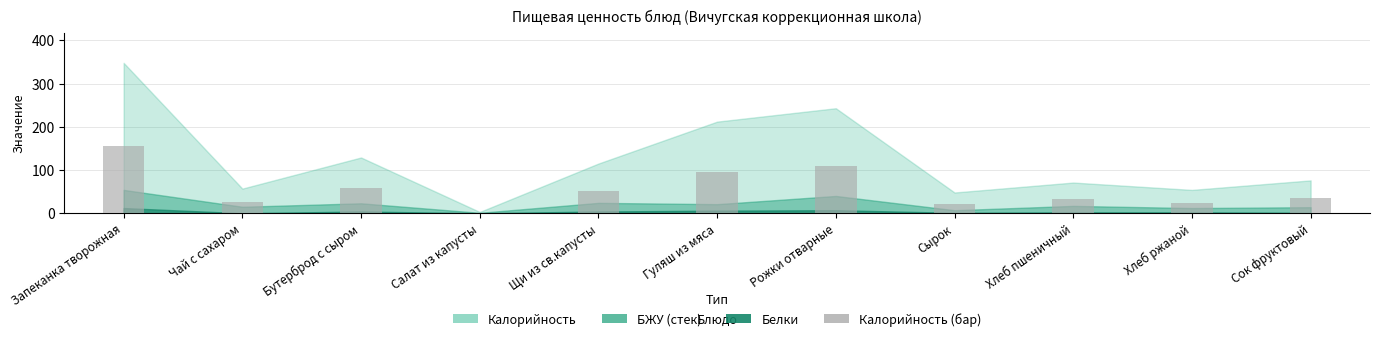

What is the sum of all values?

610.2